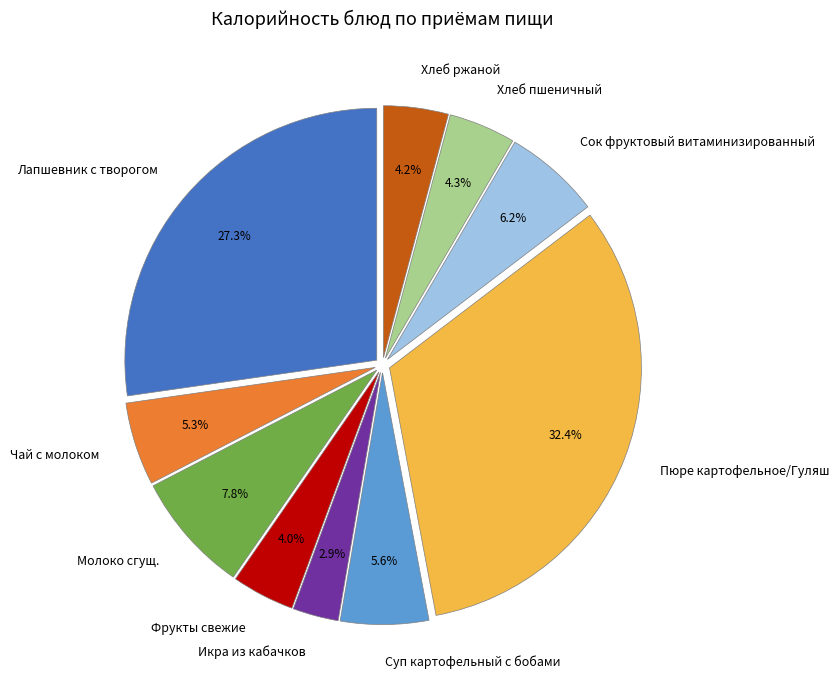

What is the smallest slice in the pie chart?

Икра из кабачков